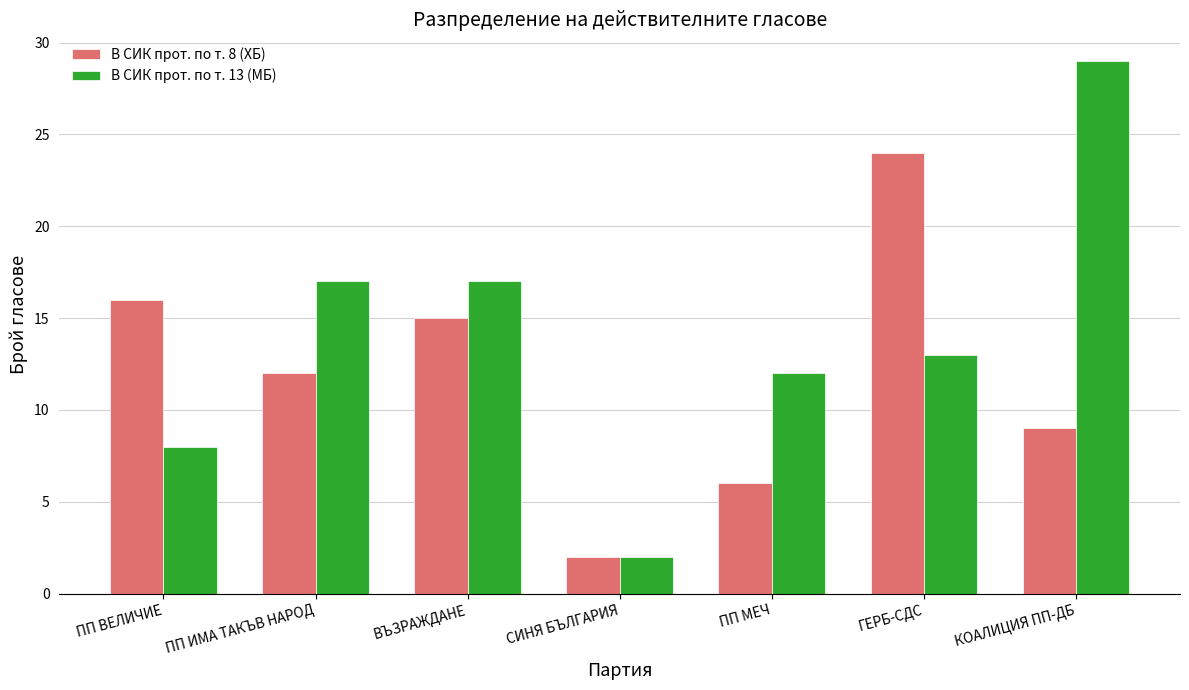

Which category has the lowest value in the В СИК прот. по т. 13 (МБ) series?

СИНЯ БЪЛГАРИЯ